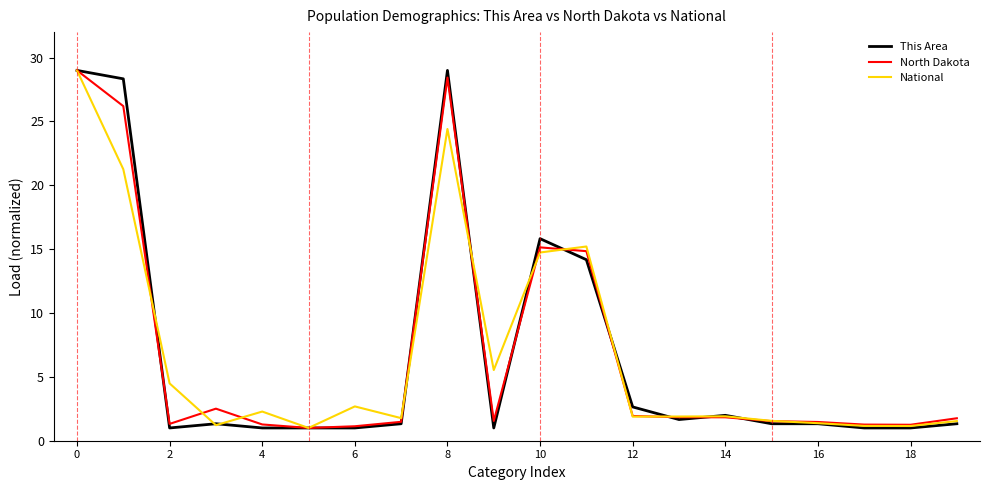

Rank the series by their average value, from lowest to highest.

National, This Area, North Dakota